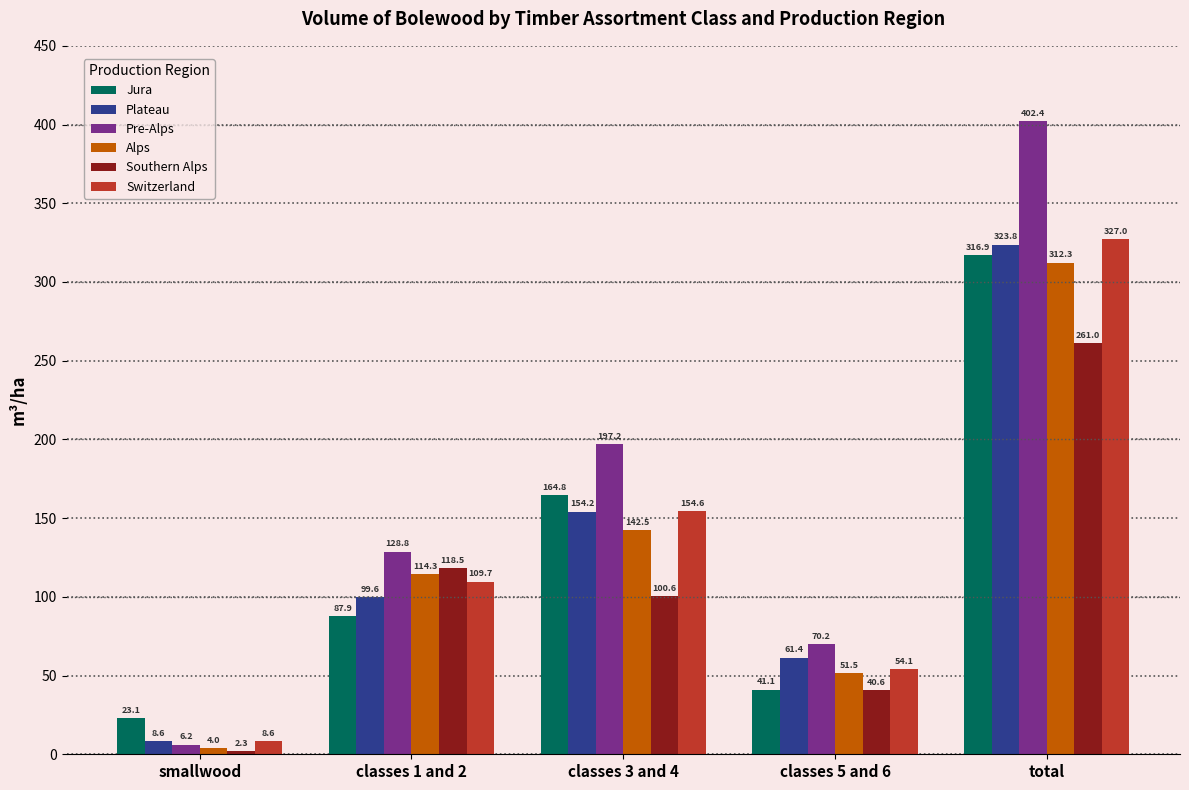

What is the difference between the Plateau values at classes 5 and 6 and smallwood?

52.8